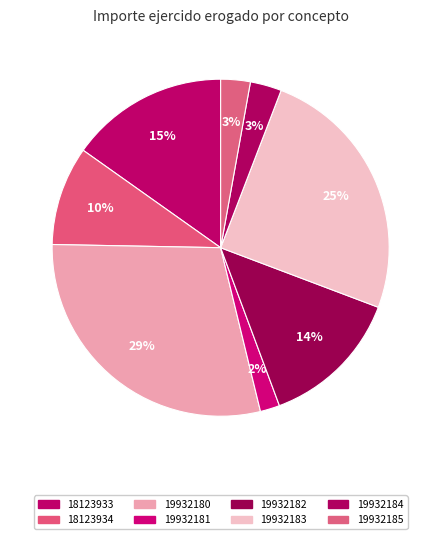

Which slice is the smallest?

19932181